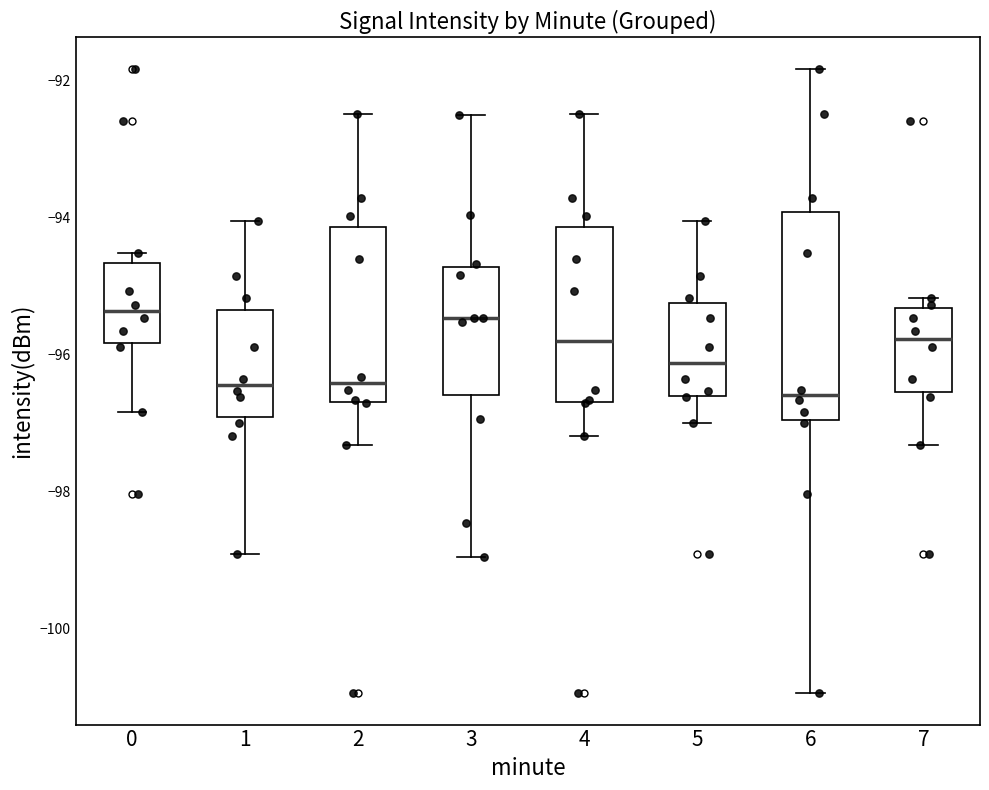

Which box is the tallest, from its lower edge to its upper edge?

6